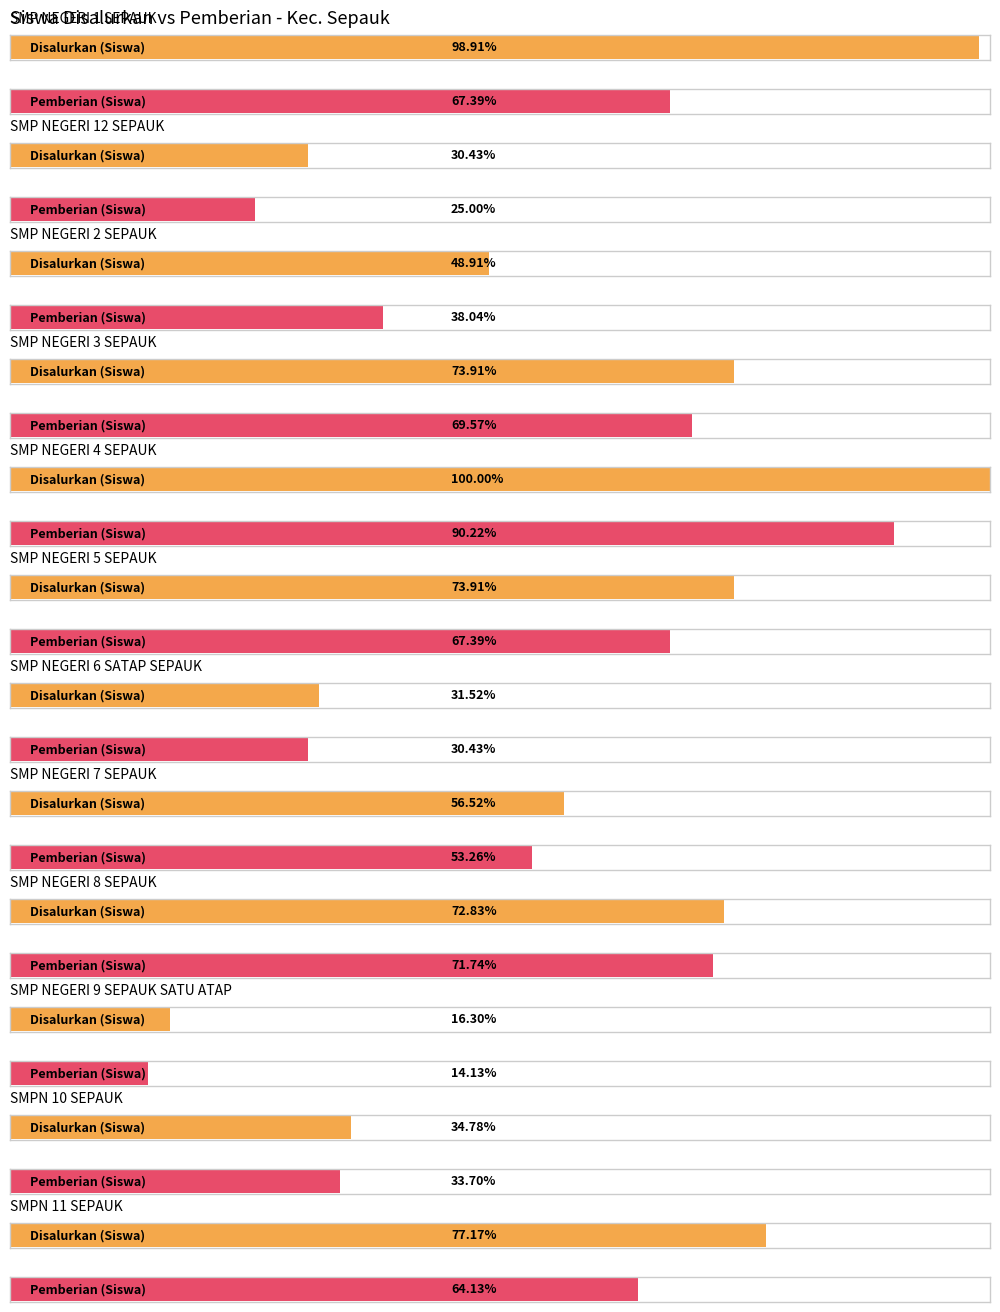

How many data points in Disalurkan (Siswa) are less than 67?

6